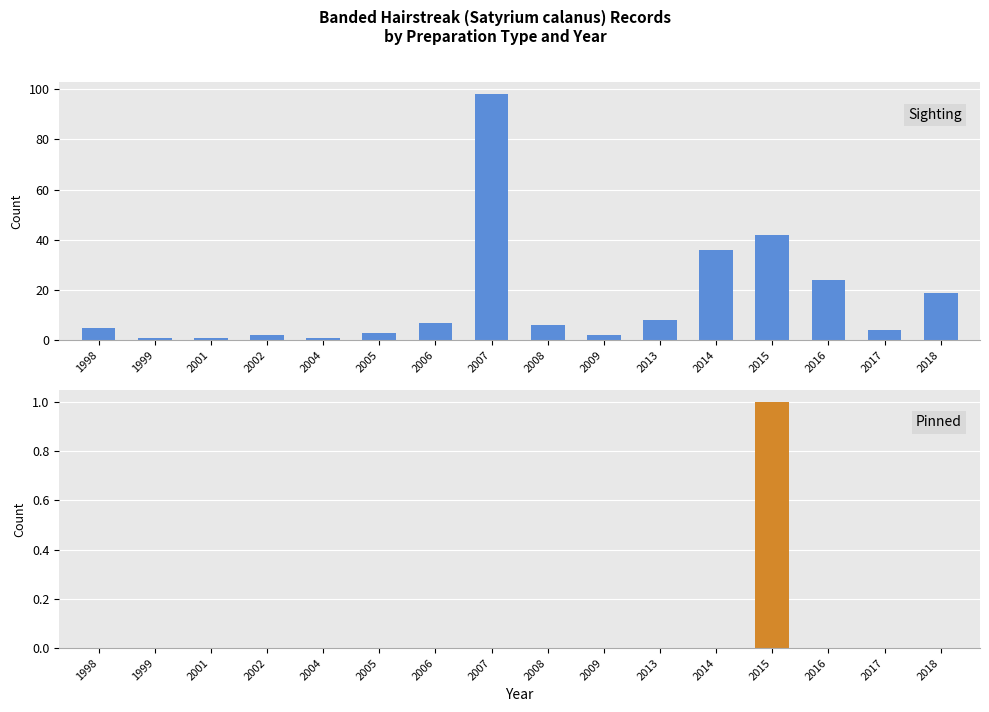

Reading right to left, transcribe all the data shown in this chart.

Sighting: 19	4	24	42	36	8	2	6	98	7	3	1	2	1	1	5
Pinned: 0	0	0	1	0	0	0	0	0	0	0	0	0	0	0	0